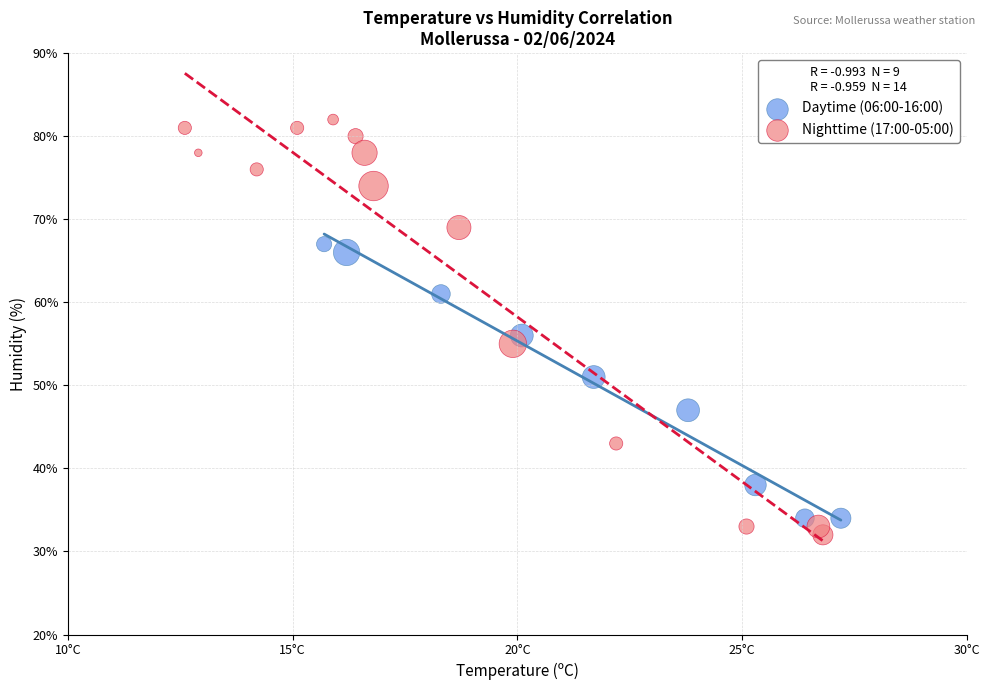

Which series has the largest Y range (max minus min)?

Nighttime (17:00-05:00)